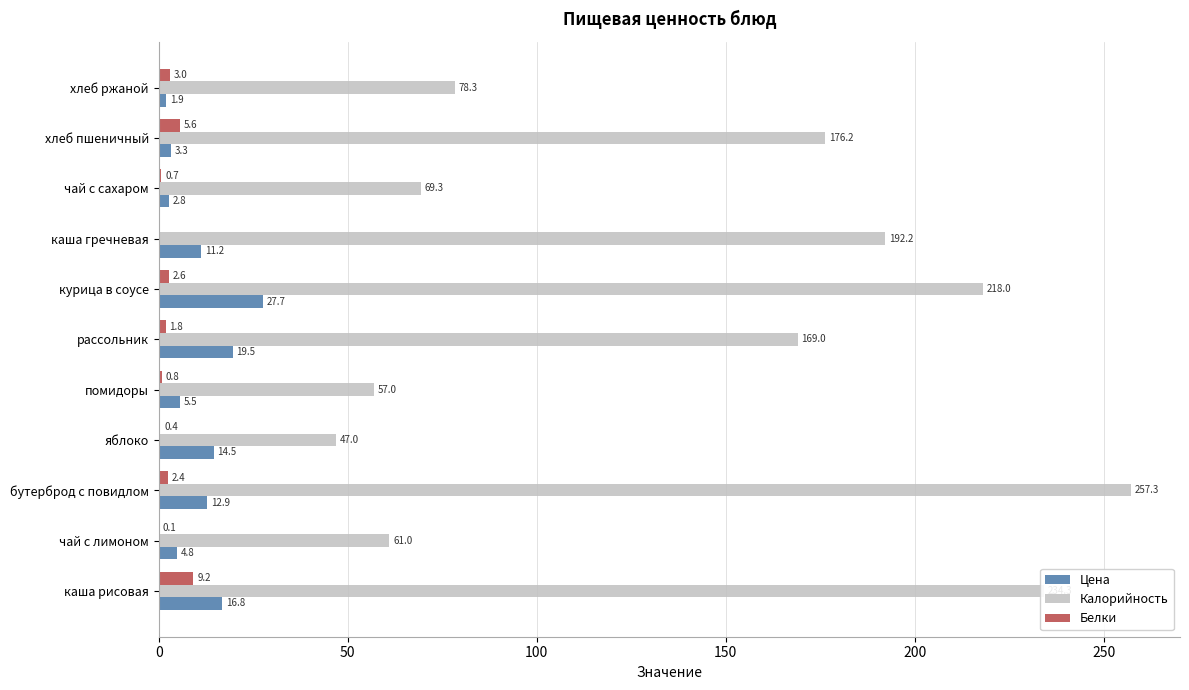

What is the average value of the Цена series?

11.0